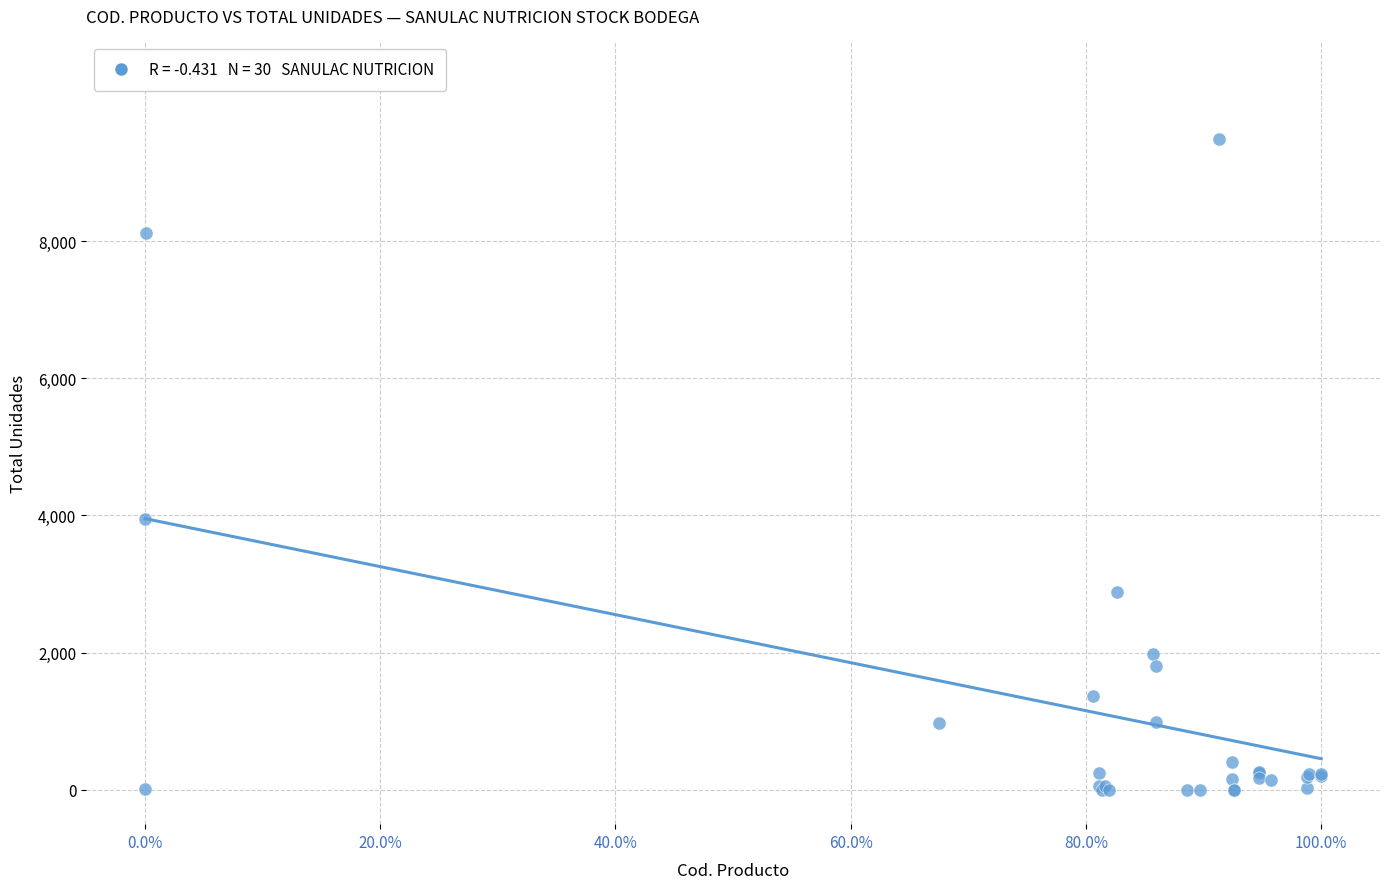

What Y value in the scatter plot is closest to 4743?

3945